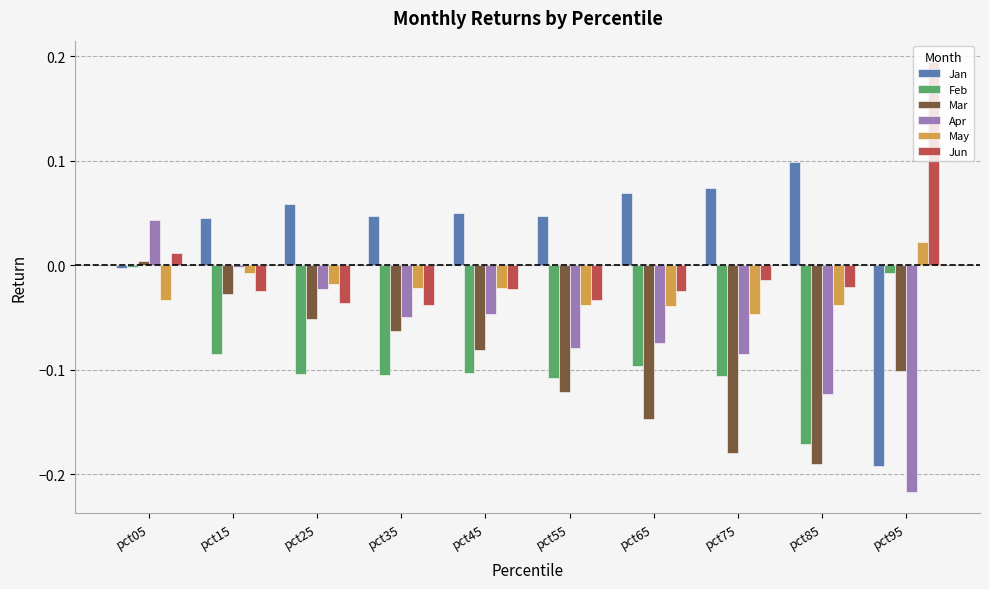

Between pct85 and pct95, which series saw the biggest shift?

Jan